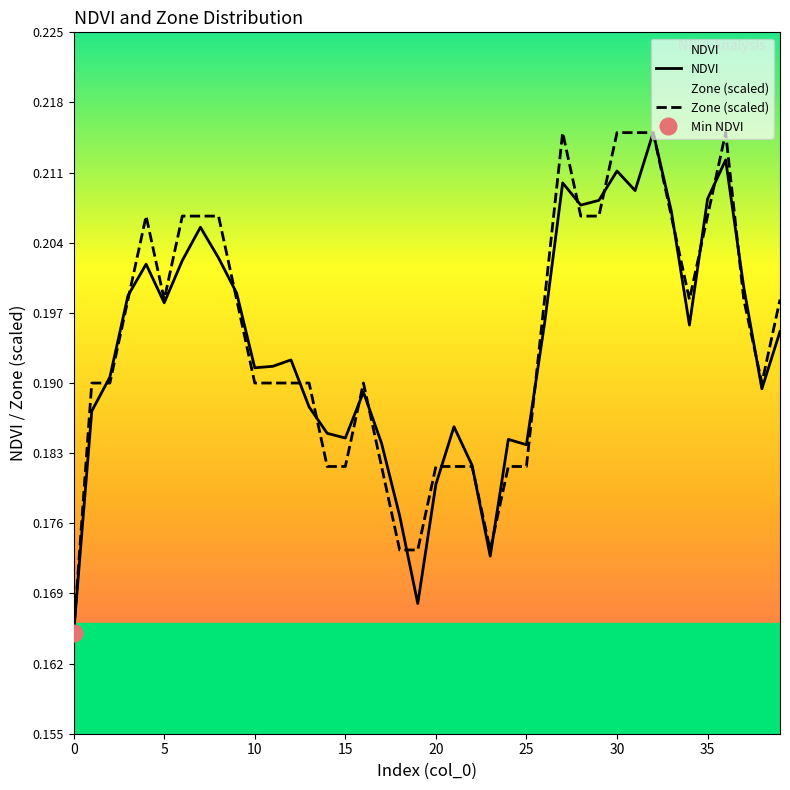

How many distinct data groups are displayed?

2